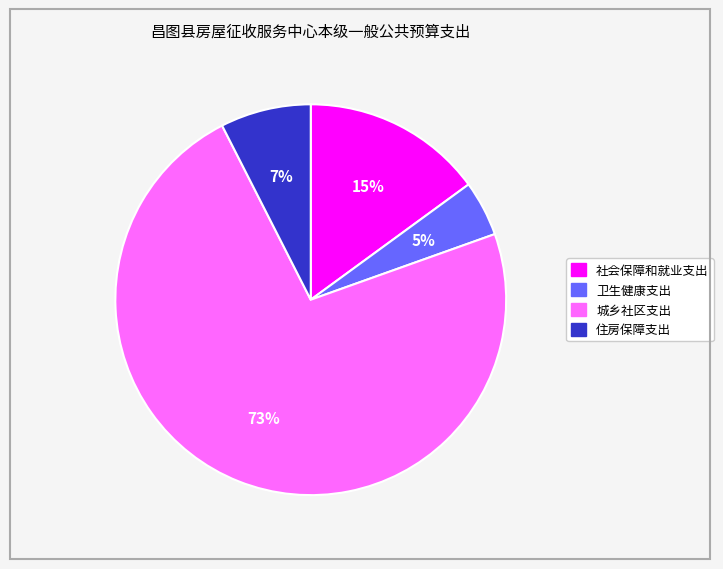

Is the sum of 社会保障和就业支出 and 住房保障支出 greater than half?

No